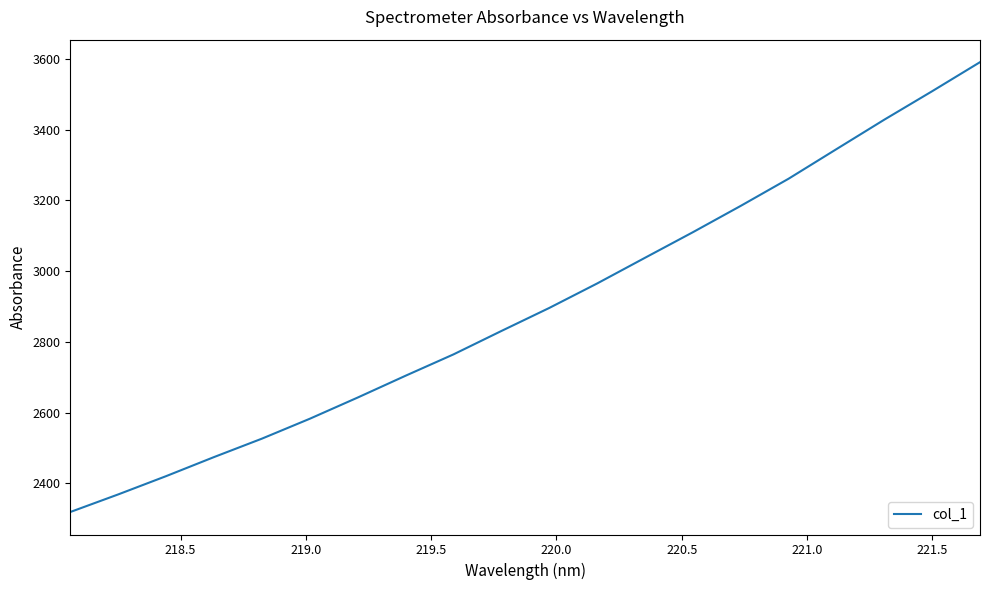

Does the chart display data point markers on the line(s)?

No